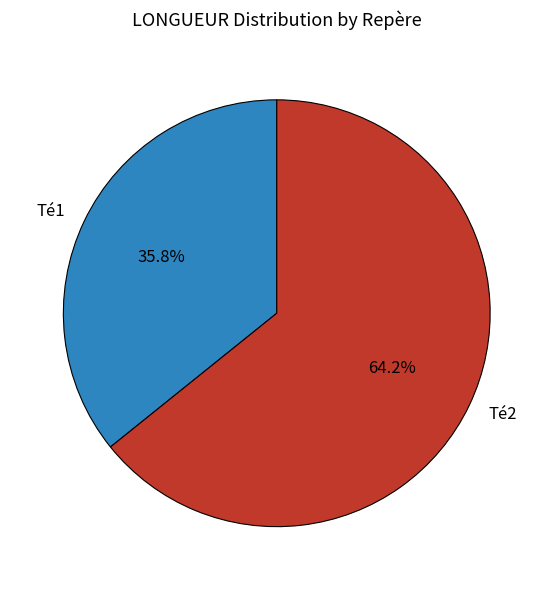

How many slices are in this pie chart?

2